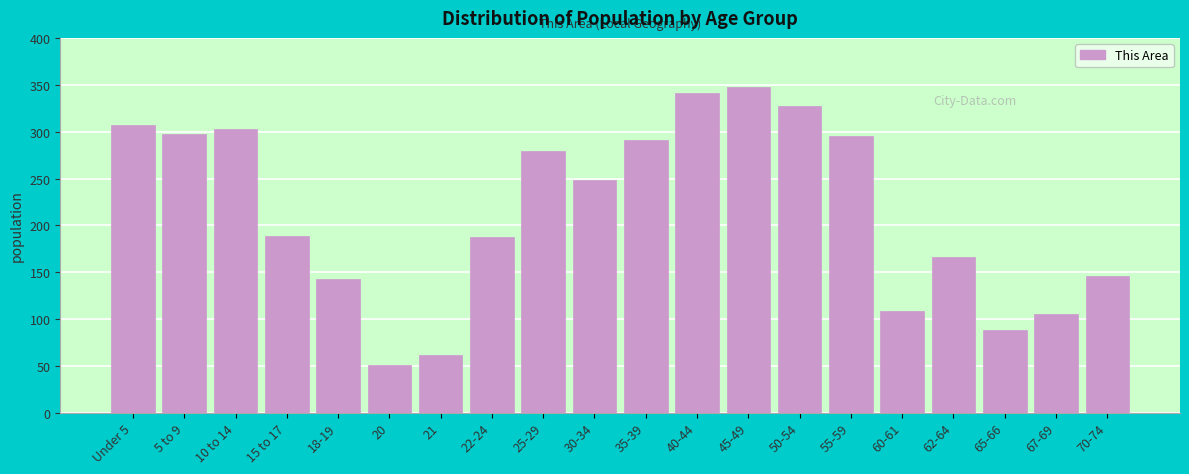

Reading right to left, what are all the values shown in this chart?

70-74=146	67-69=105	65-66=88	62-64=166	60-61=108	55-59=295	50-54=327	45-49=348	40-44=341	35-39=291	30-34=248	25-29=279	22-24=187	21=62	20=51	18-19=143	15 to 17=189	10 to 14=303	5 to 9=298	Under 5=307